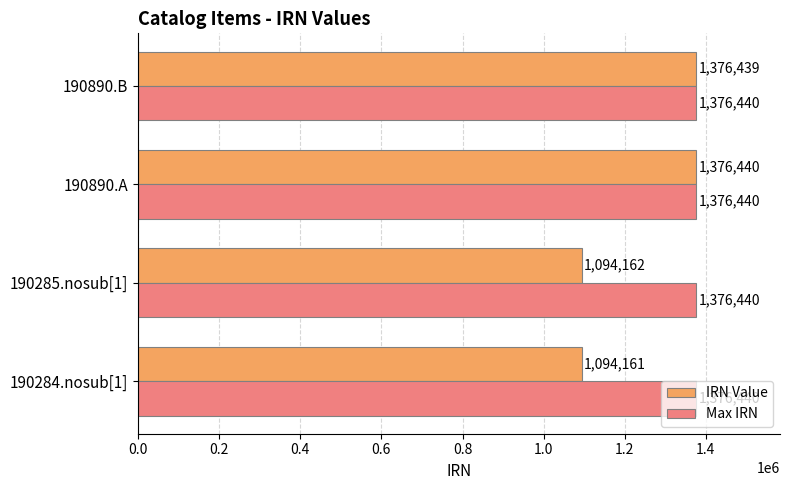

What are all the series names shown in the legend?

IRN Value, Max IRN